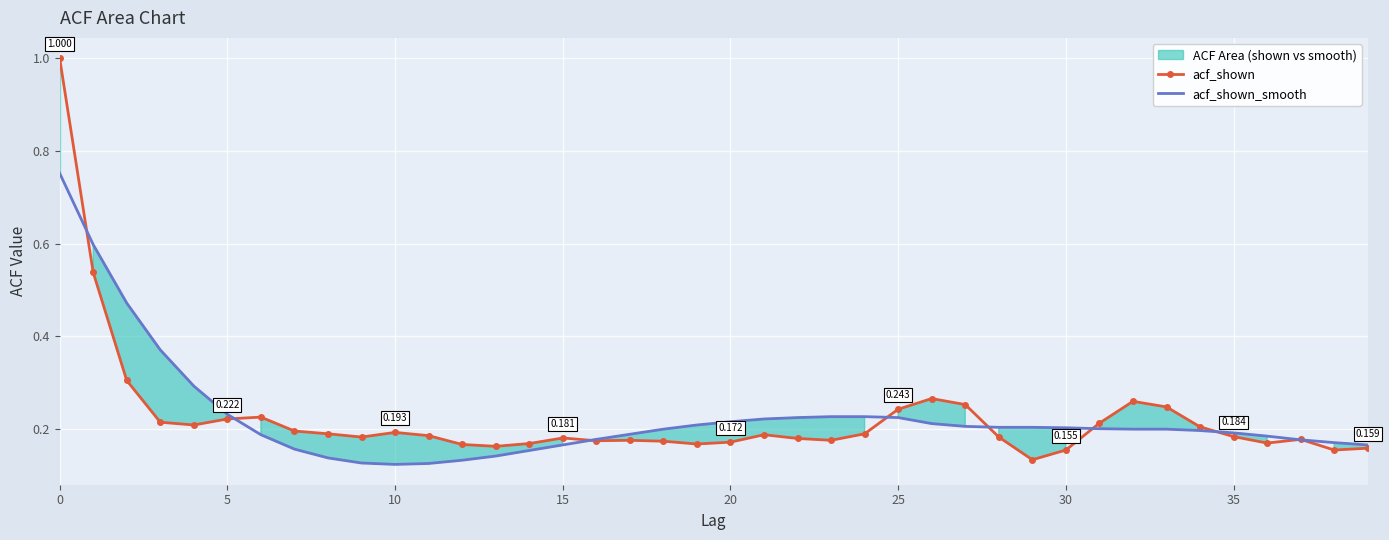

What is the maximum value for acf_shown_smooth?

0.8